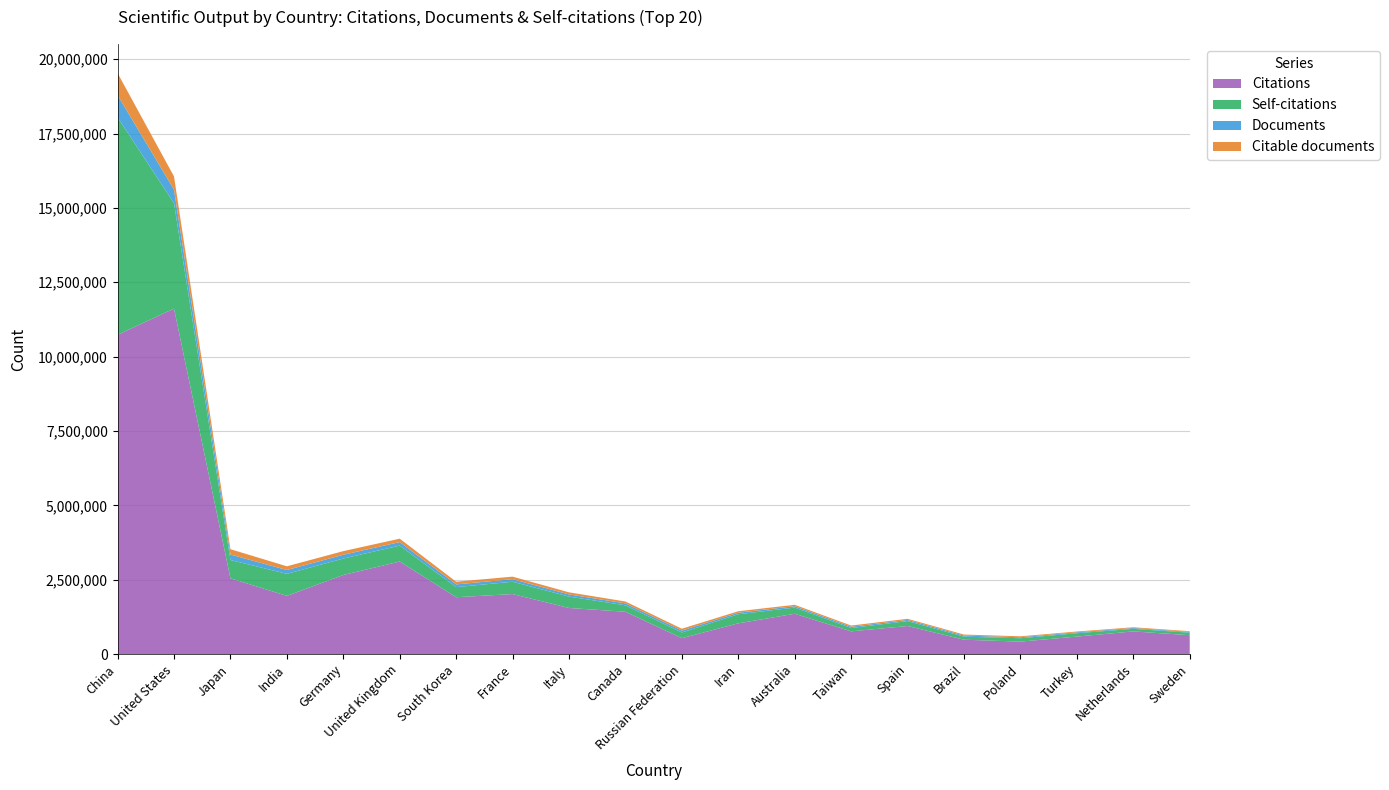

Reading right to left, extract all data points from this chart.

Citations: 633673	760712	587008	417816	481662	942733	762547	1353997	1032623	533125	1421725	1548245	2016461	1910299	3110697	2658055	1955518	2545122	11615264	10733622
Self-citations: 84809	86524	113888	113914	103022	165191	112886	208366	305624	192292	216924	382948	414665	340273	535416	552271	740837	617165	3543824	7310090
Documents: 25299	26869	28527	32945	35667	39370	41581	47024	50943	63708	64754	73106	86509	91086	118324	127304	128544	182797	455404	746636
Citable documents: 24838	26086	28153	31933	34959	38139	41203	45989	50609	62543	63497	70476	84670	90379	115019	122617	125493	180263	443560	742327